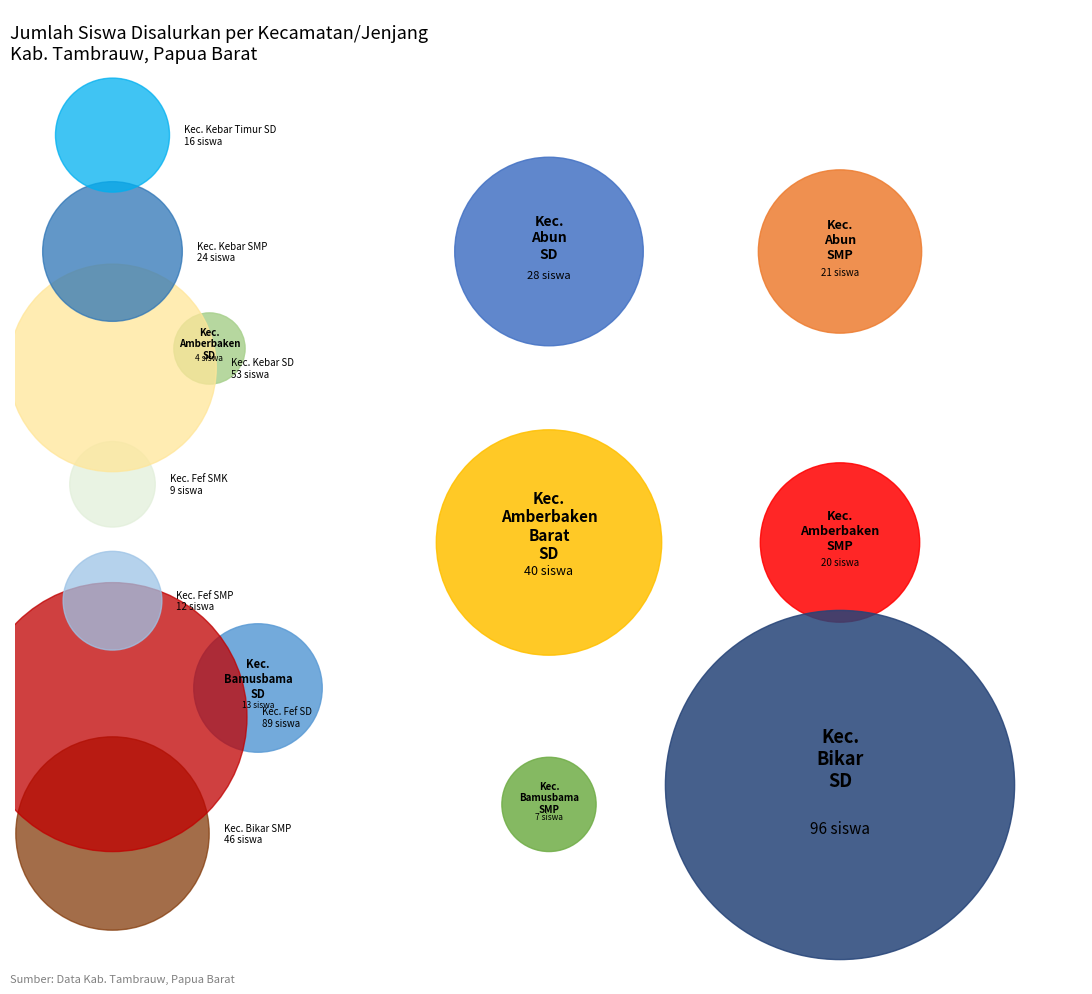

Is there a majority slice in this chart?

No